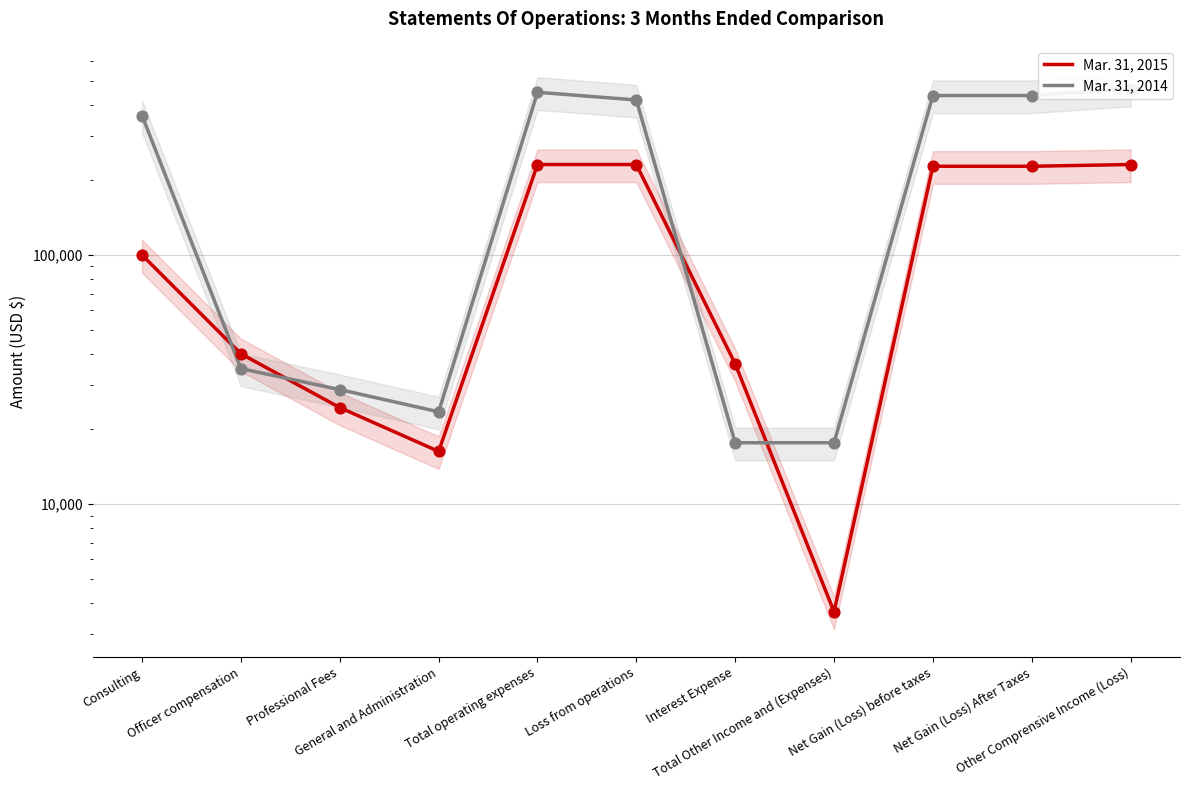

Which series has the widest spread of Y values?

Mar. 31, 2014